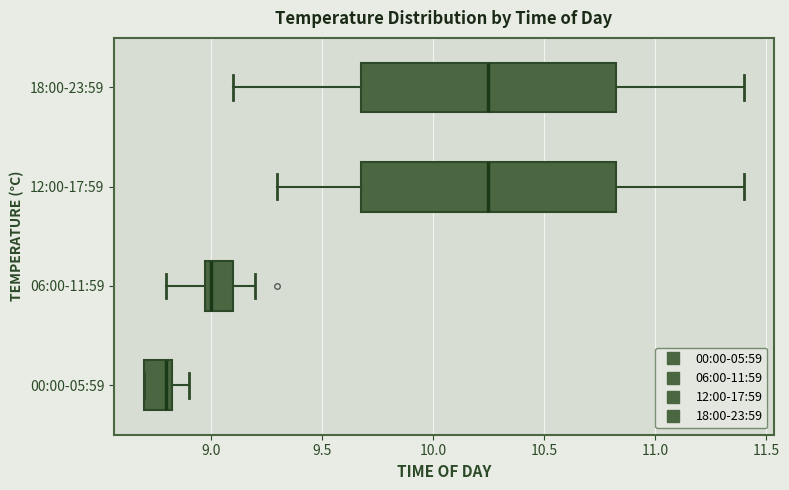

Reading bottom to top, transcribe this box plot: for each box, give where its median line is, the range the box spans, and where its two whiskers end, as read against the x-axis. The values are not printed on the chart, so give them approximately, as read against the axis.

00:00-05:59: median 8.80, box 8.70 to 8.85, whiskers 8.70 to 8.90
06:00-11:59: median 9.00 (just right of the box's left edge), box 9.00 to 9.10, whiskers 8.80 to 9.20
12:00-17:59: median 10.25, box 9.70 to 10.85, whiskers 9.30 to 11.40
18:00-23:59: median 10.25, box 9.70 to 10.85, whiskers 9.10 to 11.40